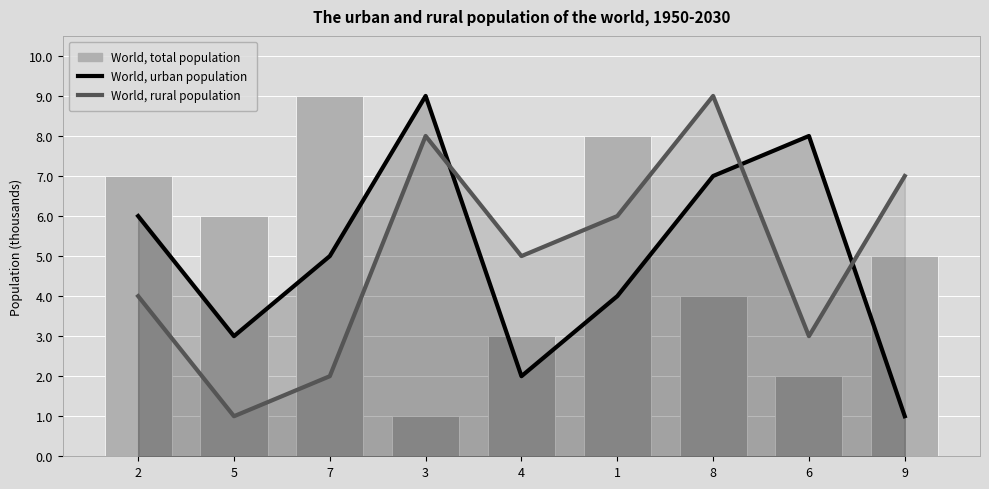

What is the difference between the World, urban population values at 9 and 7?

4